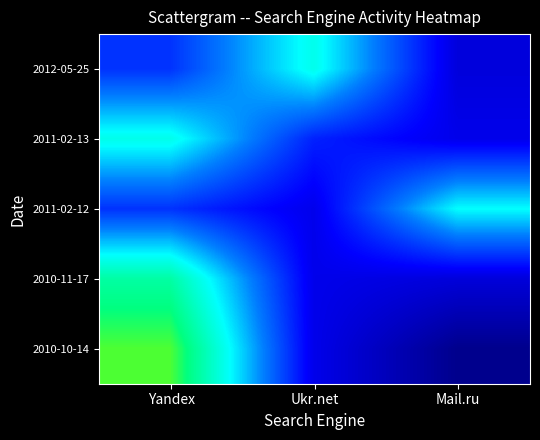

Reading left to right, list all the values displayed in this chart.

2012-05-25: Yandex=0.3	Ukr.net=0.6	Mail.ru=0.1
2011-02-13: Yandex=0.6	Ukr.net=0.3	Mail.ru=0.2
2011-02-12: Yandex=0.3	Ukr.net=0.2	Mail.ru=0.6
2010-11-17: Yandex=0.7	Ukr.net=0.2	Mail.ru=0.1
2010-10-14: Yandex=0.8	Ukr.net=0.2	Mail.ru=0.0